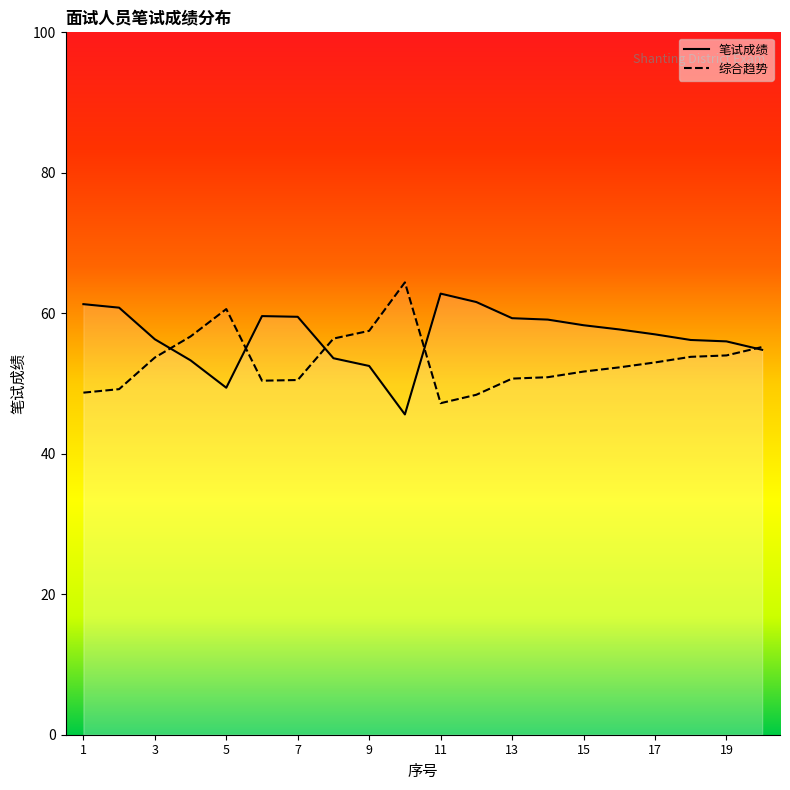

True or false: there are more than 2 points higher than both neighbors.

False